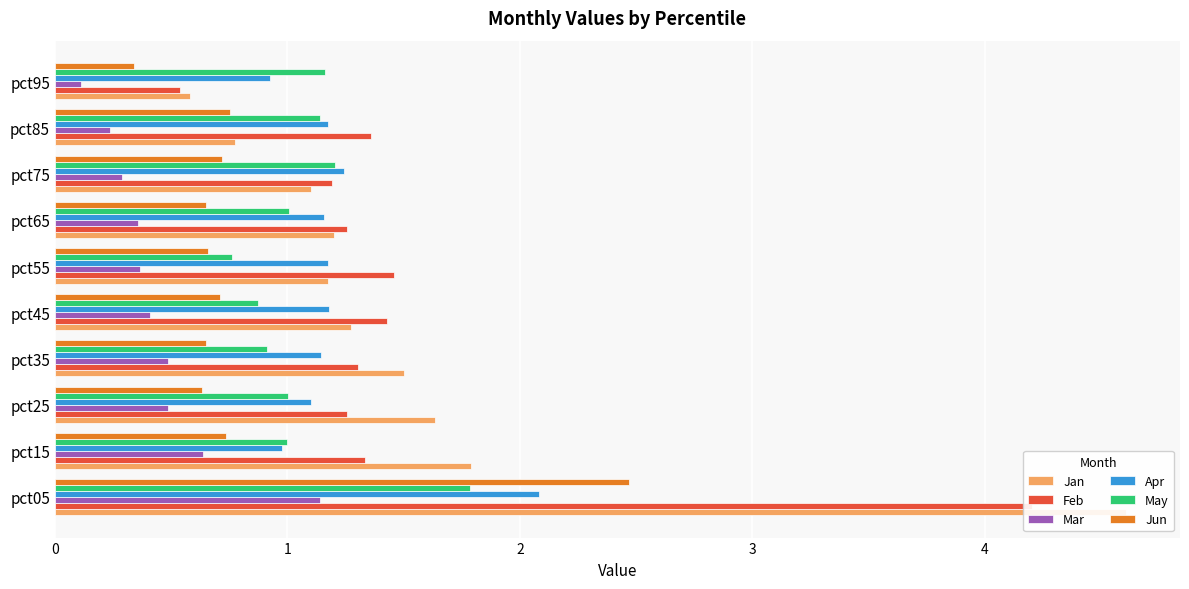

Are the bars grouped side by side (vs. stacked)?

Yes